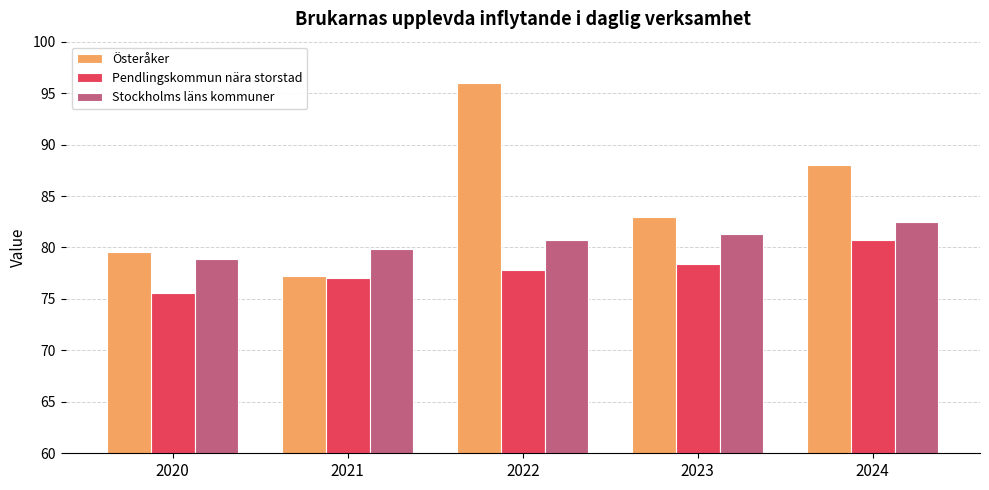

Between 2020 and 2023, which series saw the biggest shift?

Österåker